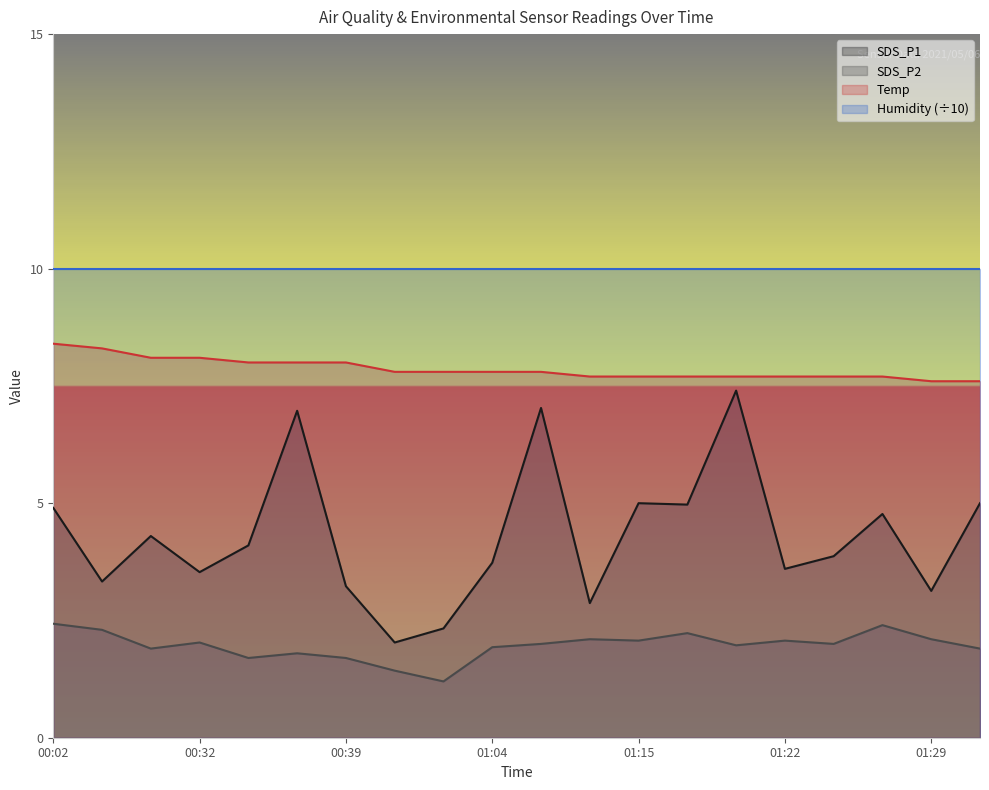

Which category has the highest value across all series?

00:02